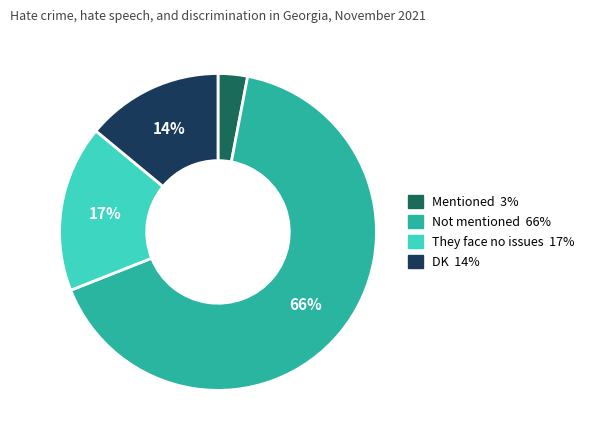

Which slice represents more than half of the pie?

Not mentioned